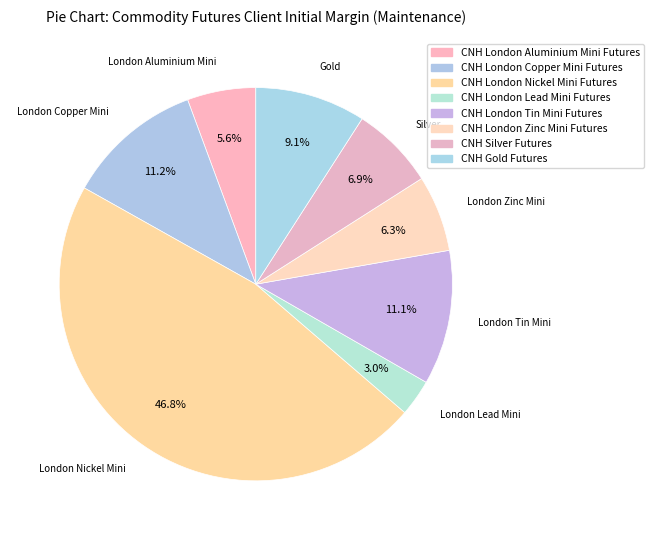

How many slices are in this pie chart?

8